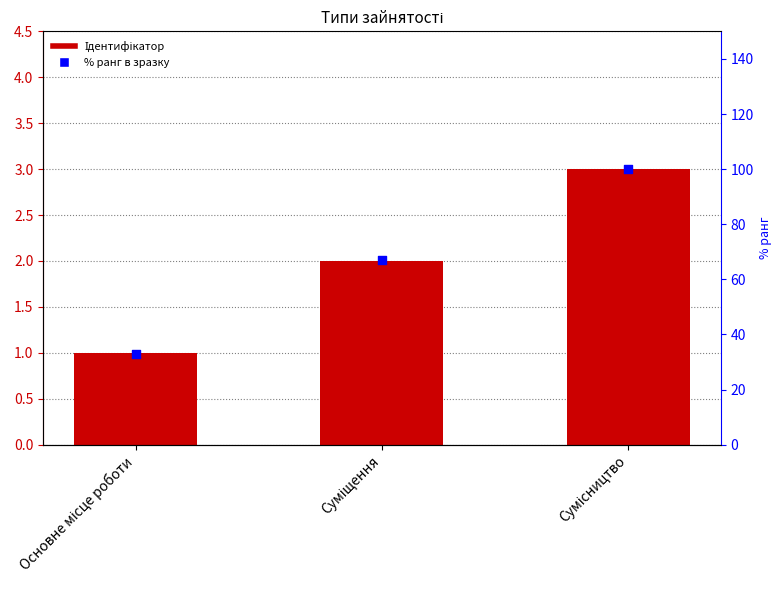

Is the value of % ранг at Основне місце роботи greater than the value of Ідентифікатор at Сумісництво?

Yes